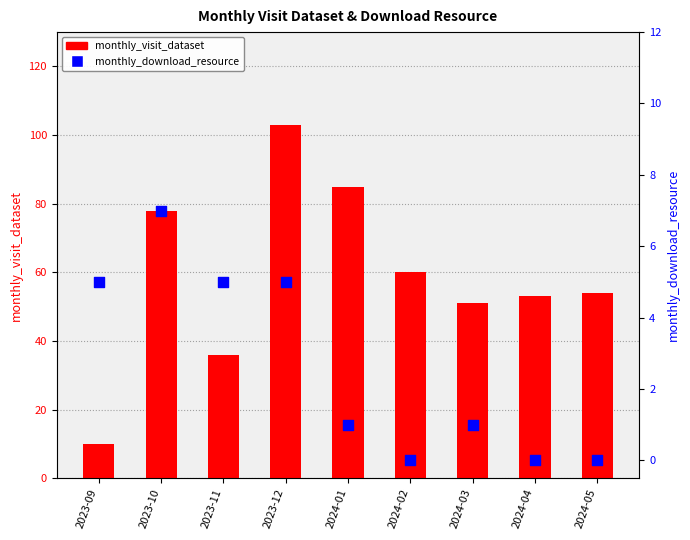

What are all the series names shown in the legend?

monthly_visit_dataset, monthly_download_resource